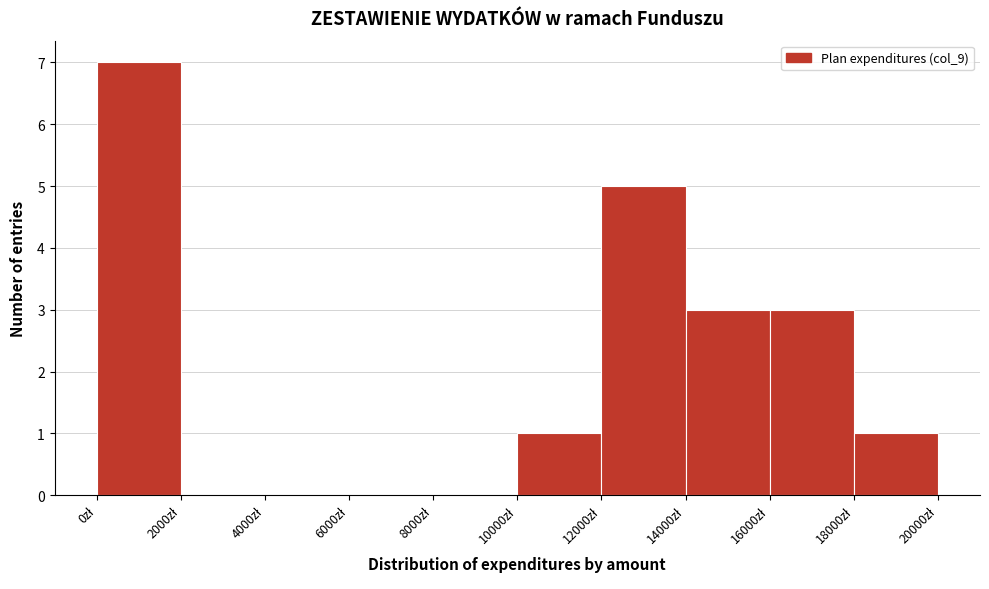

Reading left to right, list every bar in this chart as the range it spans on the x-axis followed by its height. The values are not printed on the chart, so give them approximately, as read against the axis.

0 to 2000: 7
2000 to 4000: 0
4000 to 6000: 0
6000 to 8000: 0
8000 to 10000: 0
10000 to 12000: 1
12000 to 14000: 5
14000 to 16000: 3
16000 to 18000: 3
18000 to 20000: 1